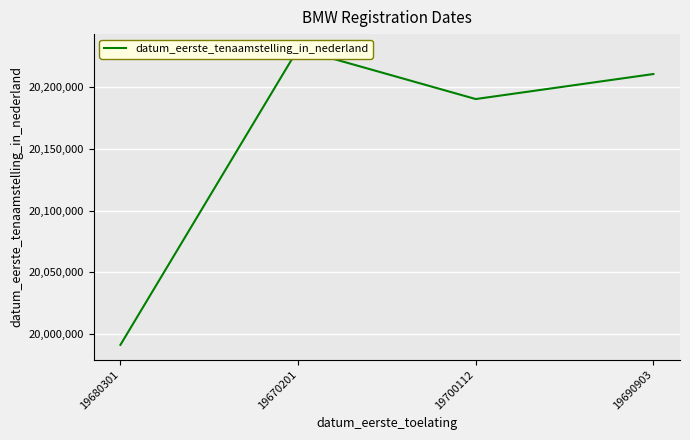

What is the sum of all values?

80623465